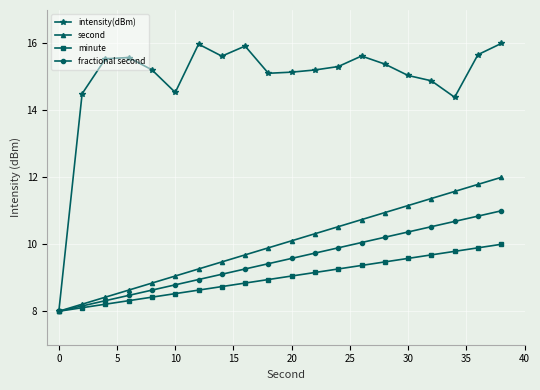

Which series has the largest total across all categories?

intensity(dBm)